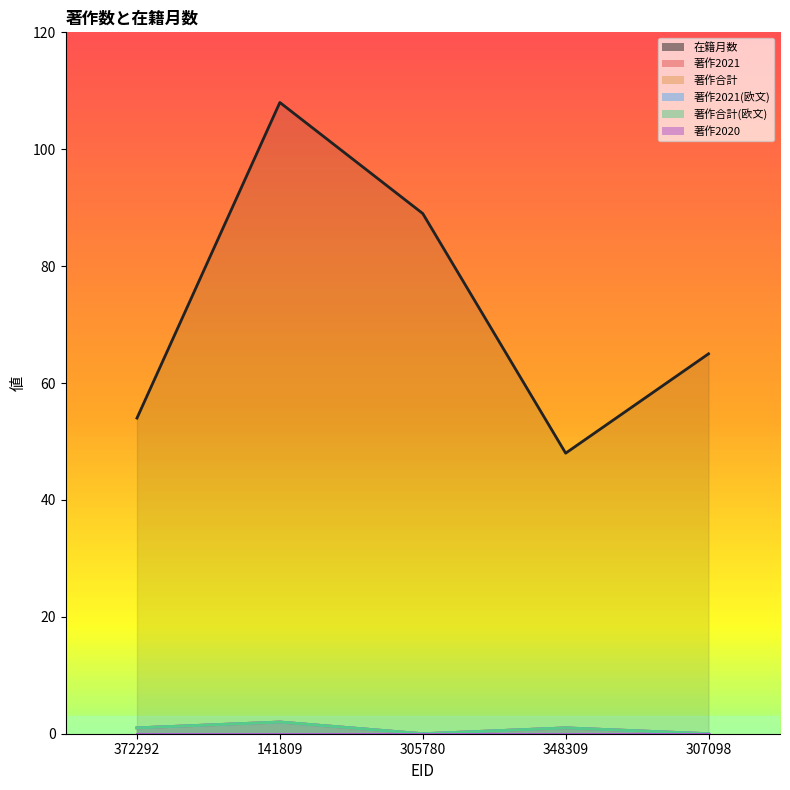

How many values in the 著作2021(欧文) series exceed 1?

1